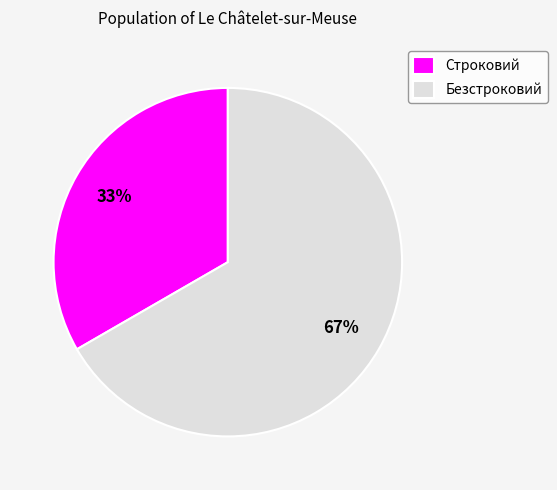

To the nearest percent, what portion does Строковий represent?

33%